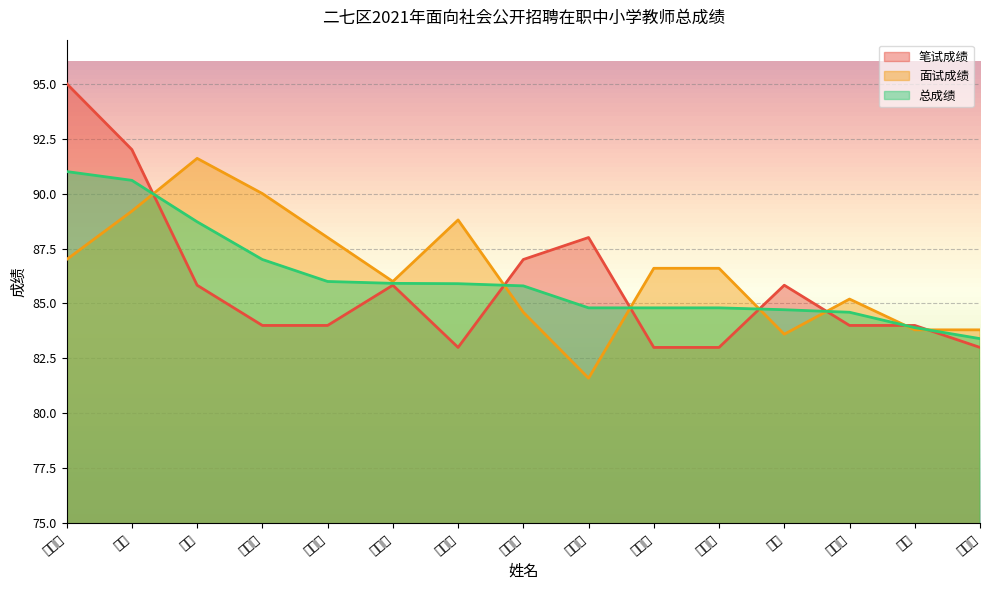

Reading left to right, what are all the values shown in this chart?

笔试成绩: 吴亚楠=95.0	彭云=92.0	樊畅=85.8	孙迪迪=84.0	张艺铭=84.0	陈秀娟=85.8	种彦利=83.0	石瑞敏=87.0	耿雪琳=88.0	于文莉=83.0	郑丽芳=83.0	张灿=85.8	王彩霞=84.0	白羽=84.0	李祥军=83.0
面试成绩: 吴亚楠=87.0	彭云=89.2	樊畅=91.6	孙迪迪=90.0	张艺铭=88.0	陈秀娟=86.0	种彦利=88.8	石瑞敏=84.6	耿雪琳=81.6	于文莉=86.6	郑丽芳=86.6	张灿=83.6	王彩霞=85.2	白羽=83.8	李祥军=83.8
总成绩: 吴亚楠=91.0	彭云=90.6	樊畅=88.7	孙迪迪=87.0	张艺铭=86.0	陈秀娟=85.9	种彦利=85.9	石瑞敏=85.8	耿雪琳=84.8	于文莉=84.8	郑丽芳=84.8	张灿=84.7	王彩霞=84.6	白羽=83.9	李祥军=83.4